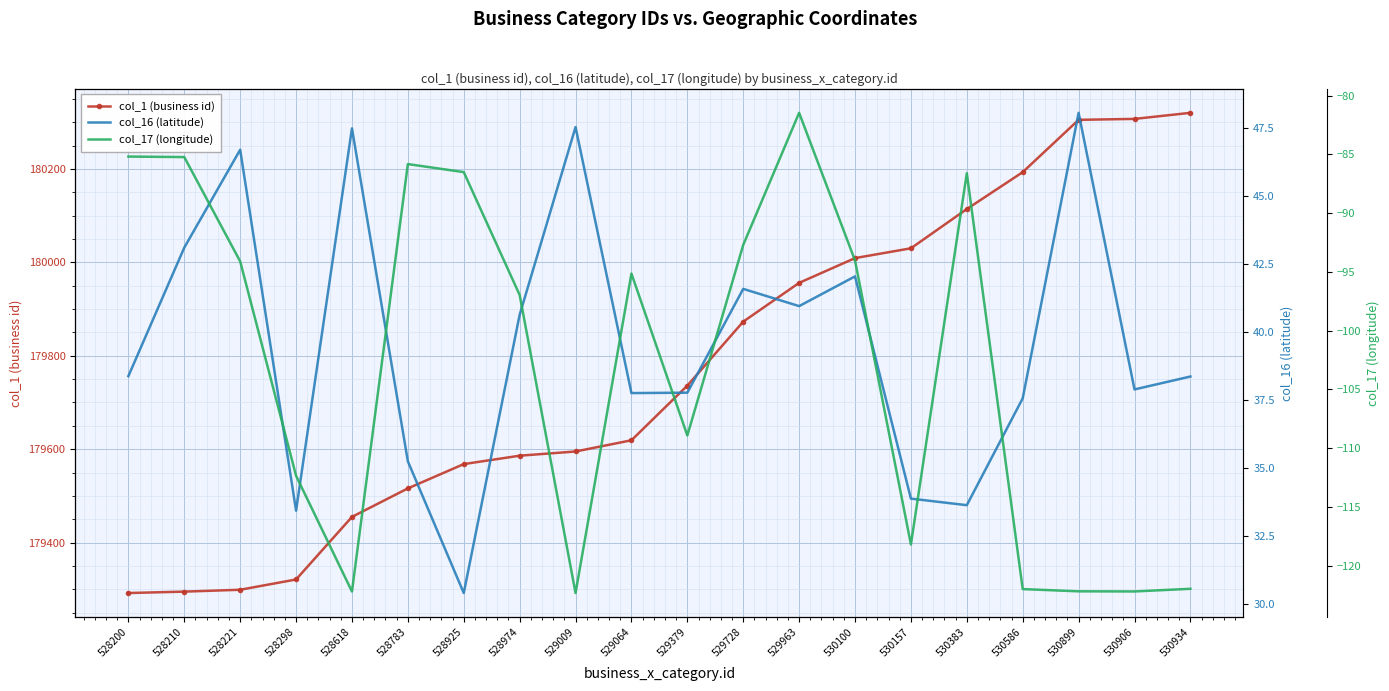

True or false: col_1 (business id) and col_16 (latitude) intersect in this chart.

False